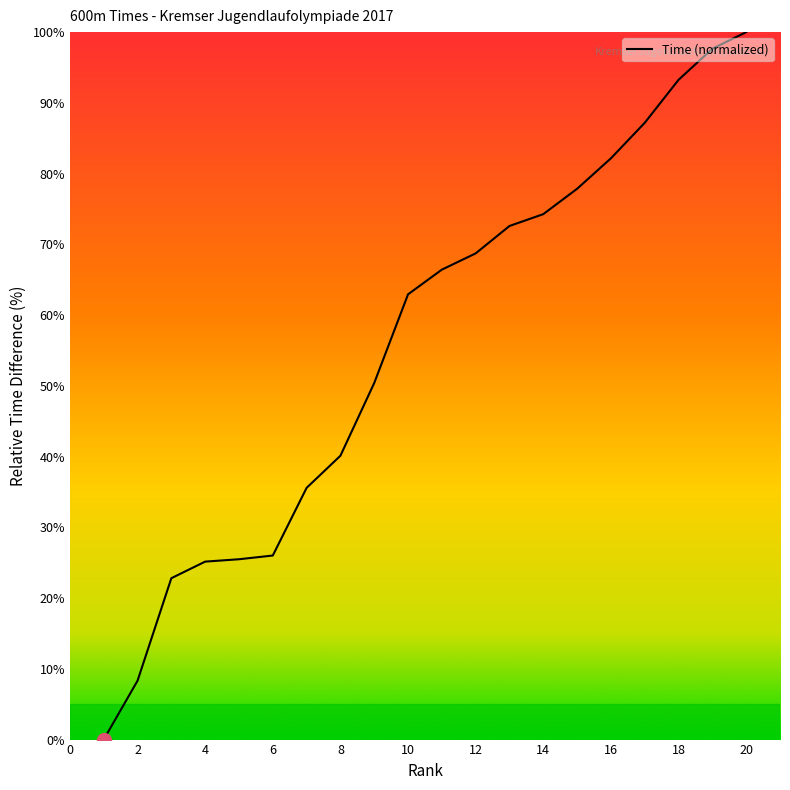

What is the difference between the maximum and minimum values?

100.0